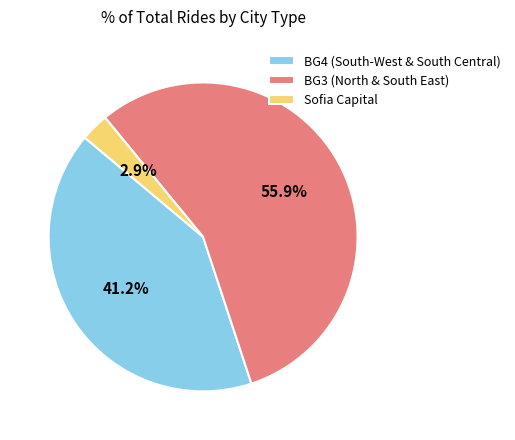

Does Sofia Capital represent more than half of the total?

No